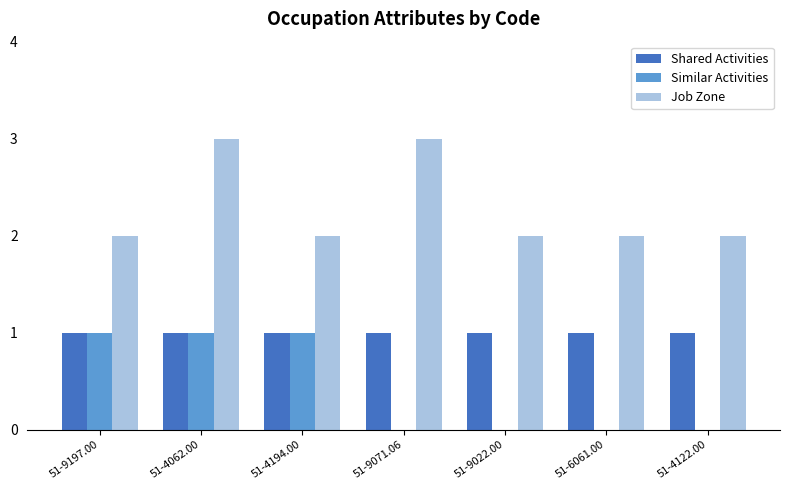

Is the value of Shared Activities at 51-4062.00 greater than the value of Job Zone at 51-6061.00?

No